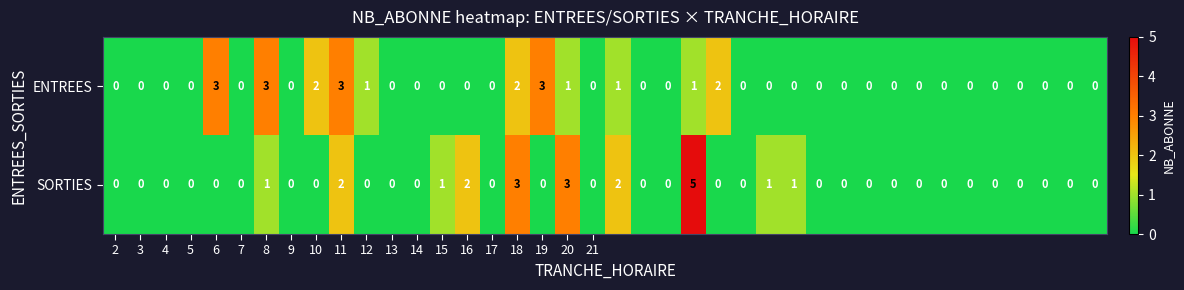

Which series has the largest range (max minus min)?

SORTIES